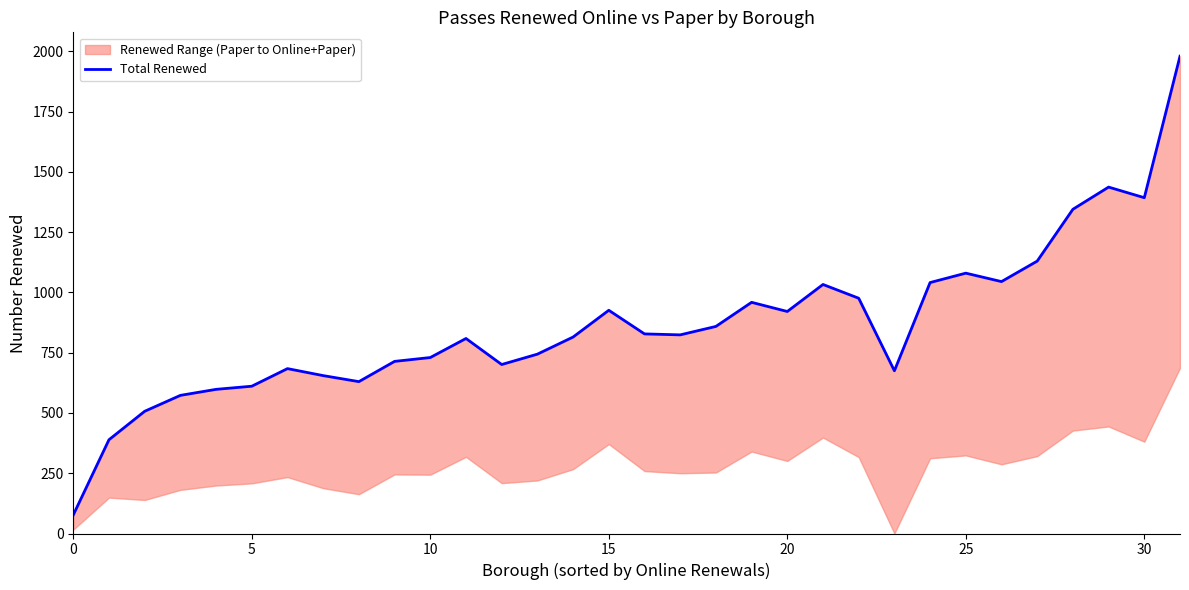

Count the number of values greater than 824.

15